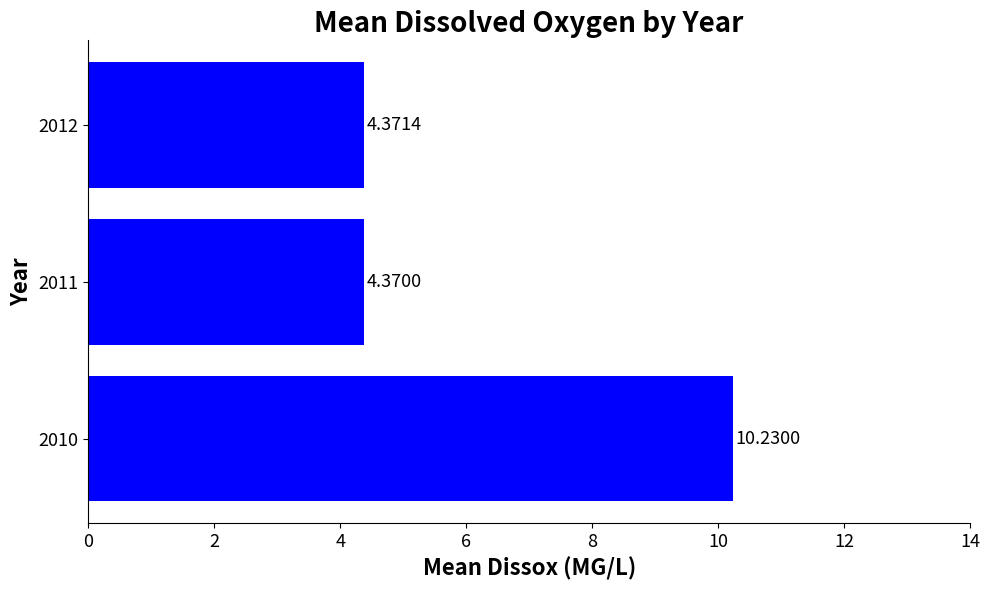

What is the change in value from 2010 to 2011?

-5.9